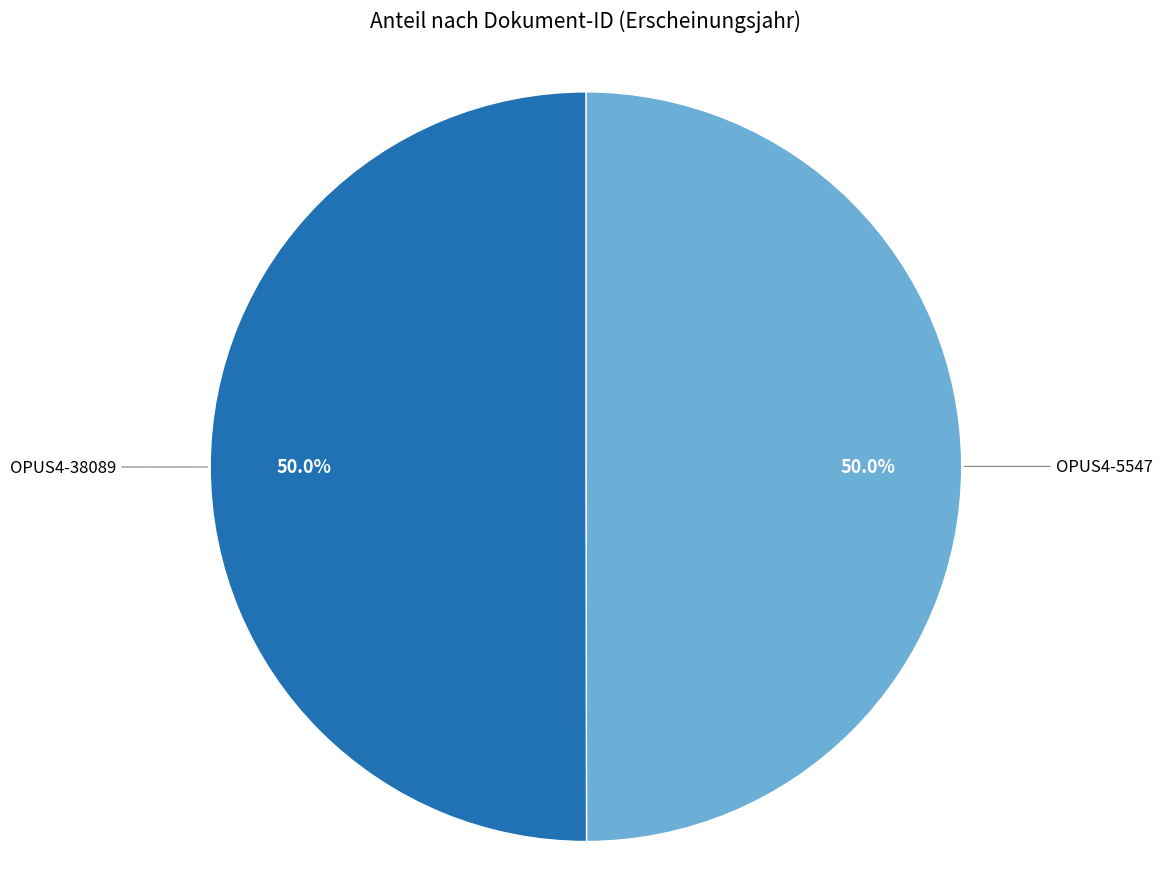

The OPUS4-38089 slice represents 50% of the pie. True or false?

True